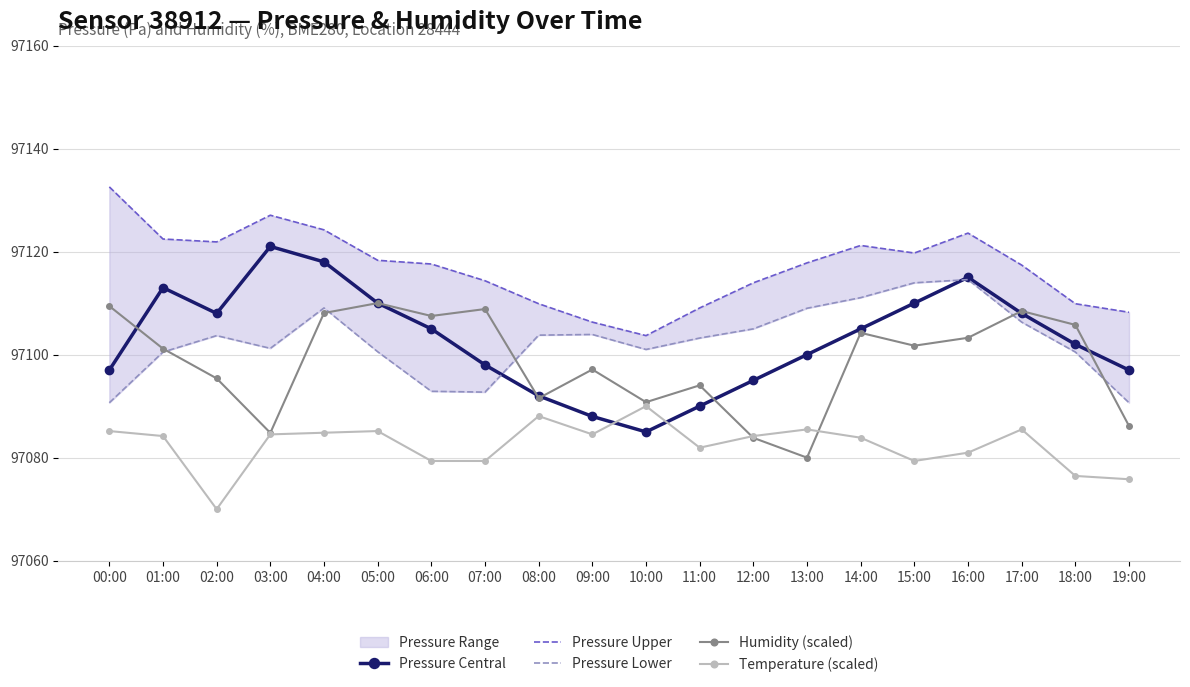

At which label is Humidity (scaled) closest to 97095?

02:00